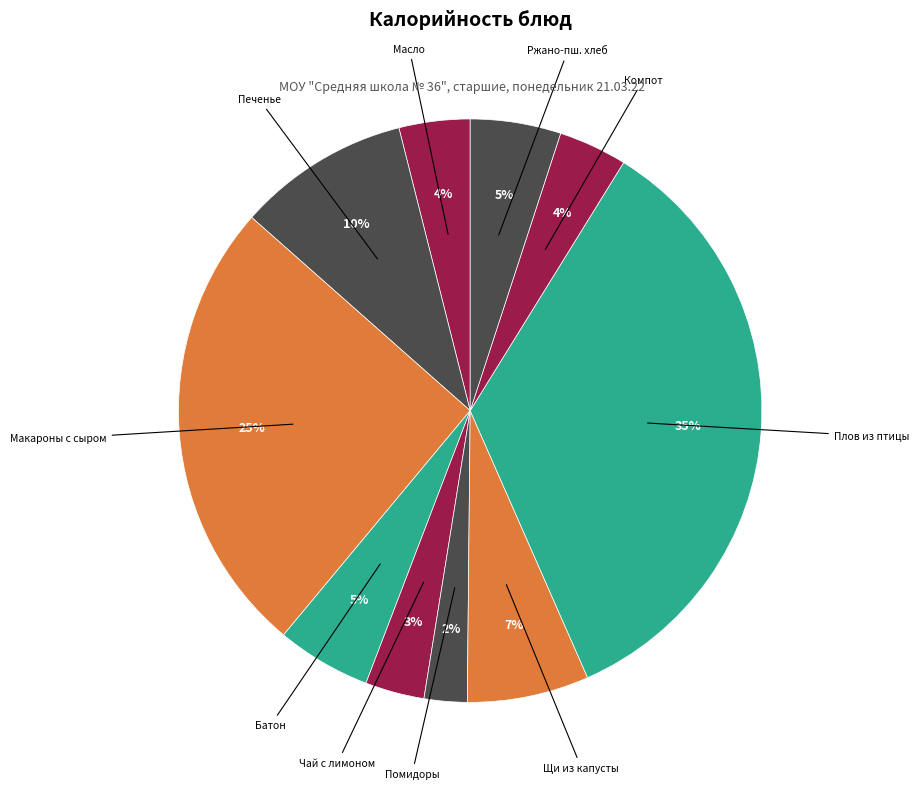

Count the number of slices in the pie.

10